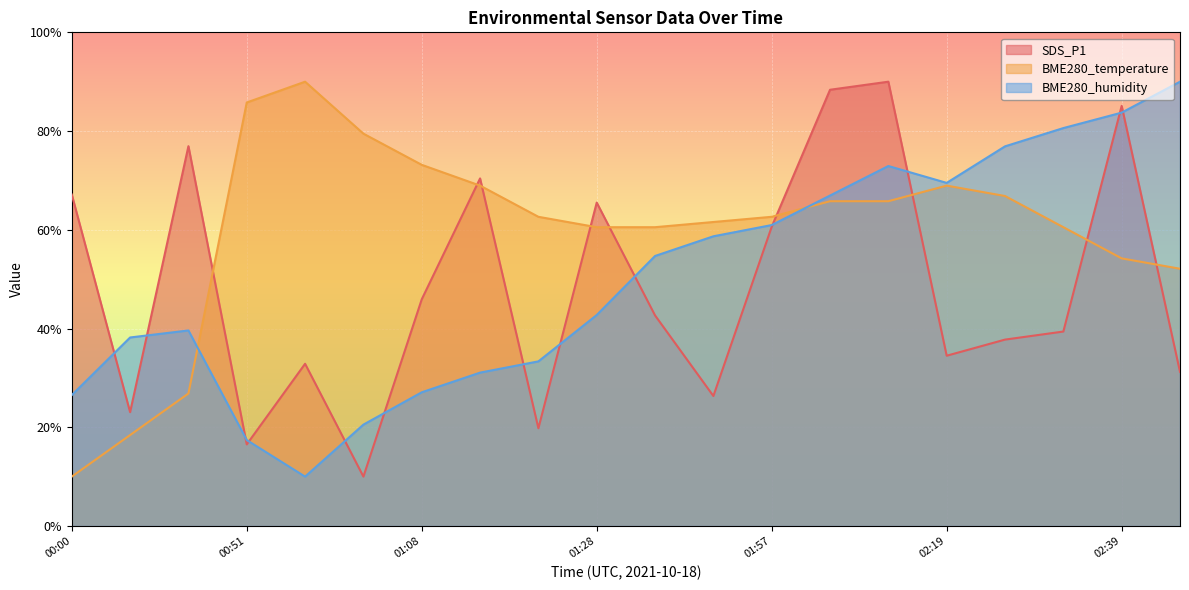

Reading right to left, what are all the values shown in this chart?

SDS_P1: 02:44=31.2	02:39=85.1	02:35=39.4	02:23=37.8	02:19=34.5	02:14=90.0	02:10=88.4	01:57=60.6	01:53=26.3	01:36=42.7	01:28=65.5	01:20=19.8	01:12=70.4	01:08=45.9	01:04=10.0	00:55=32.9	00:51=16.5	00:33=76.9	00:25=23.1	00:00=67.1
BME280_temperature: 02:44=52.1	02:39=54.2	02:35=60.5	02:23=66.8	02:19=68.9	02:14=65.8	02:10=65.8	01:57=62.6	01:53=61.6	01:36=60.5	01:28=60.5	01:20=62.6	01:12=68.9	01:08=73.2	01:04=79.5	00:55=90.0	00:51=85.8	00:33=26.8	00:25=18.4	00:00=10.0
BME280_humidity: 02:44=90.0	02:39=83.7	02:35=80.6	02:23=76.9	02:19=69.5	02:14=72.9	02:10=66.9	01:57=61.0	01:53=58.7	01:36=54.7	01:28=42.7	01:20=33.3	01:12=31.1	01:08=27.1	01:04=20.5	00:55=10.0	00:51=17.4	00:33=39.6	00:25=38.2	00:00=26.5